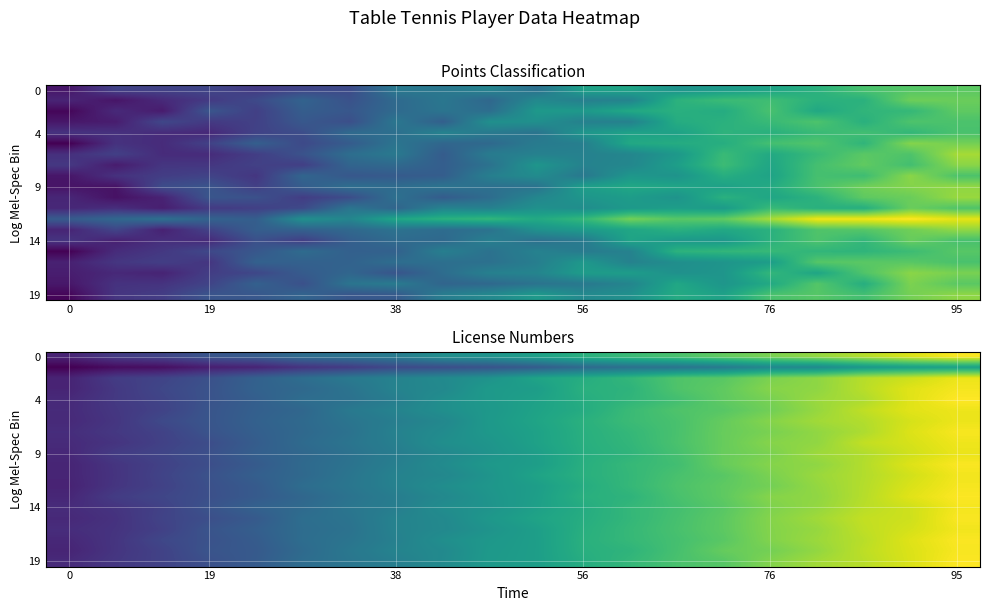

What is the minimum value shown in the chart?

81.4